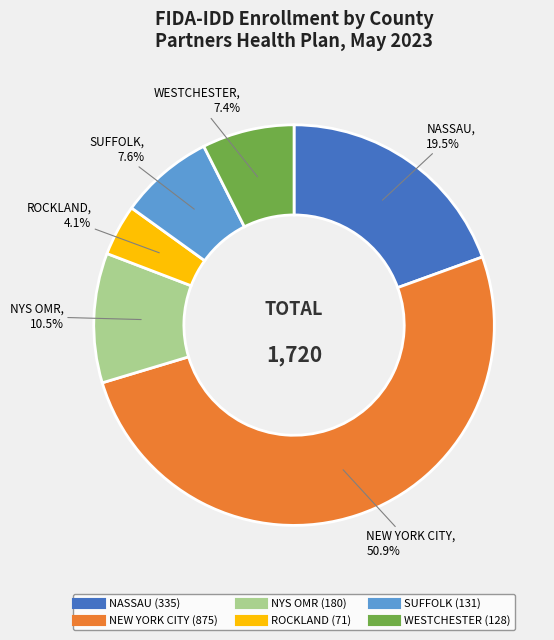

Which category accounts for the majority?

NEW YORK CITY